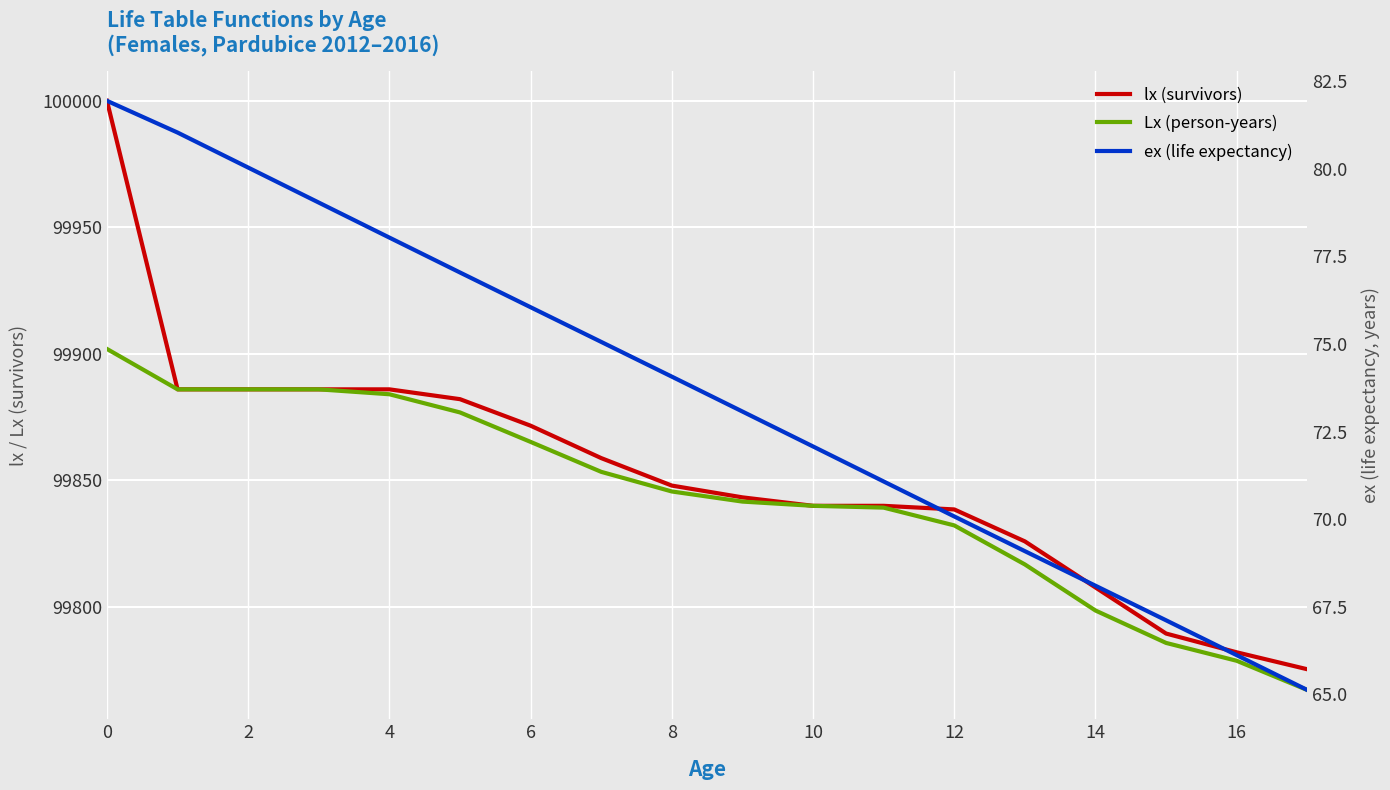

What is the minimum value for ex (life expectancy)?

65.1